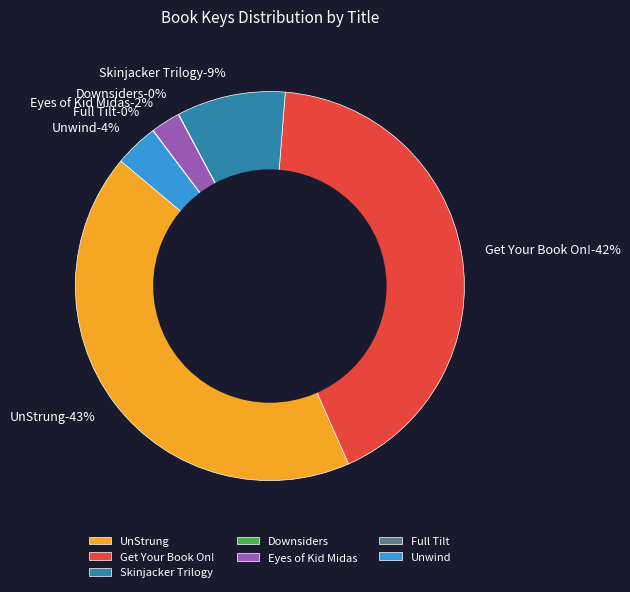

Is there a majority slice in this chart?

No